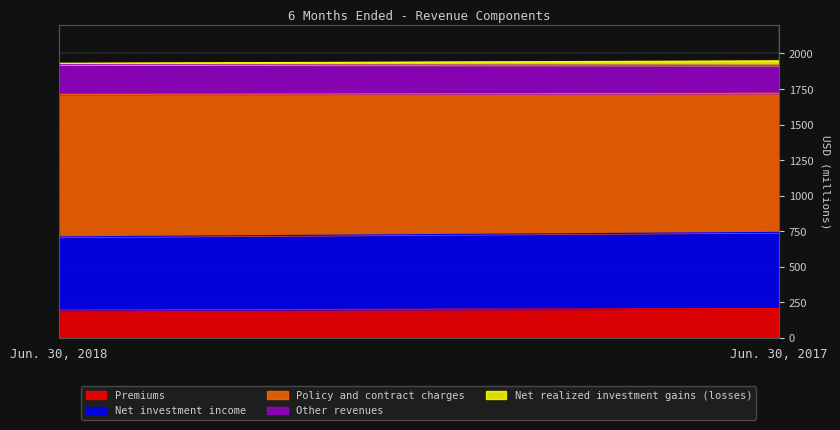

Reading right to left, extract all data points from this chart.

Premiums: Jun. 30, 2017=205	Jun. 30, 2018=195
Net investment income: Jun. 30, 2017=536	Jun. 30, 2018=514
Policy and contract charges: Jun. 30, 2017=979	Jun. 30, 2018=1003
Other revenues: Jun. 30, 2017=197	Jun. 30, 2018=209
Net realized investment gains (losses): Jun. 30, 2017=31	Jun. 30, 2018=10